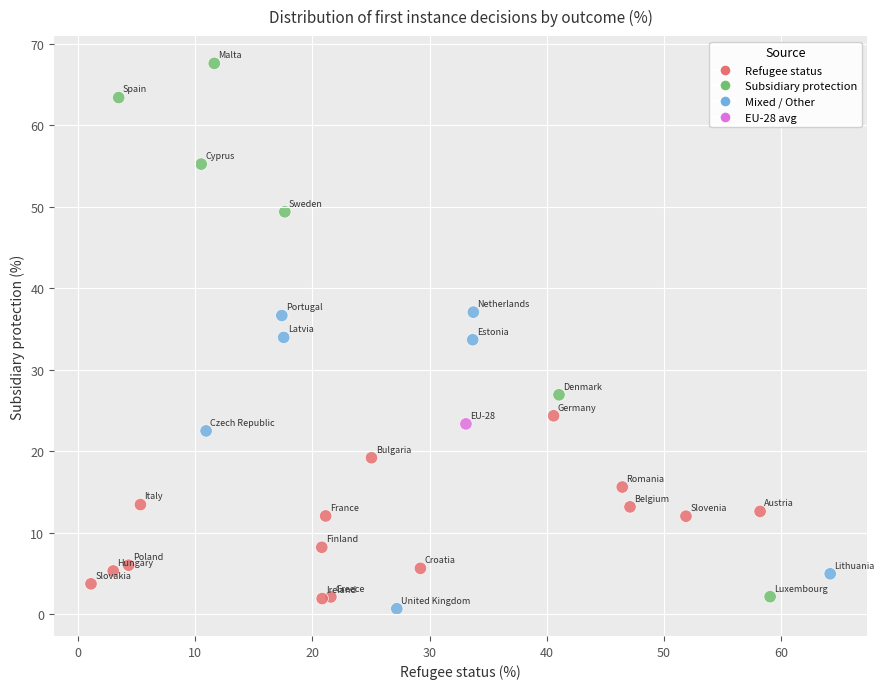

What is the range of Y values (max minus min)?

66.9